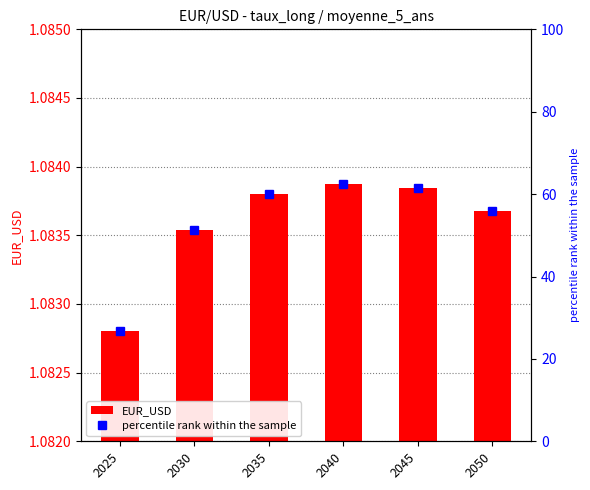

At which label does percentile rank within the sample reach its minimum?

2025